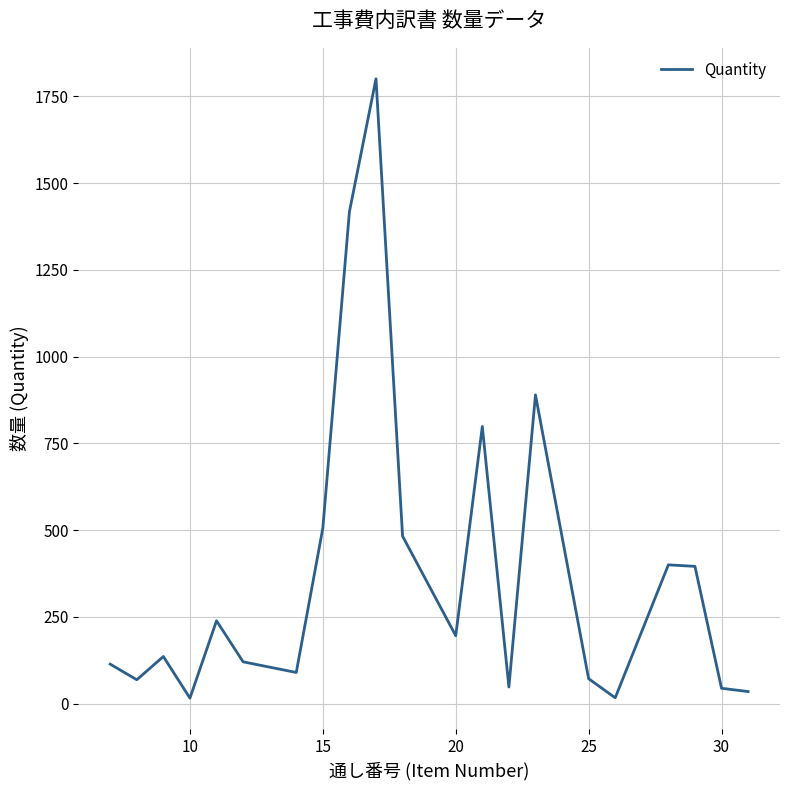

What is the greatest value displayed?

1801.0